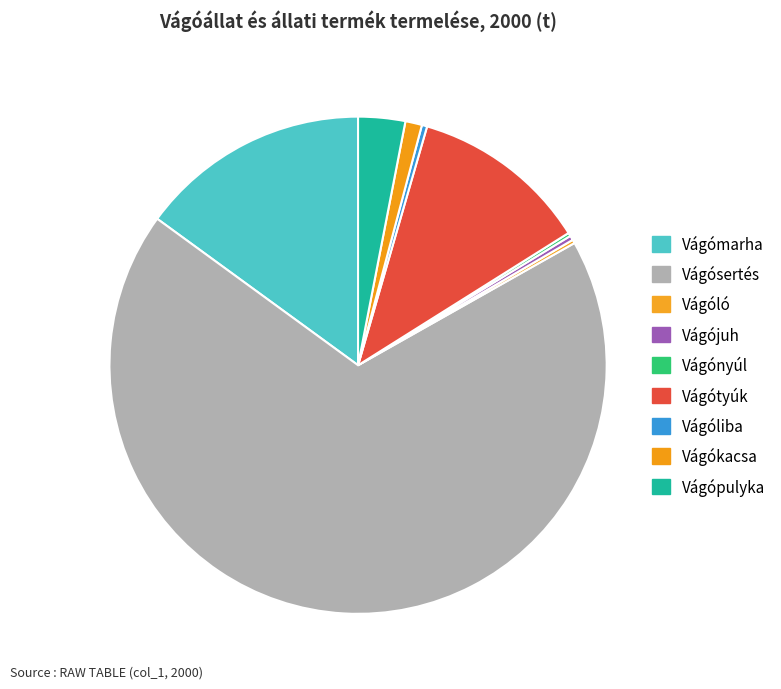

Does Vágósertés account for over 50% of the chart?

Yes